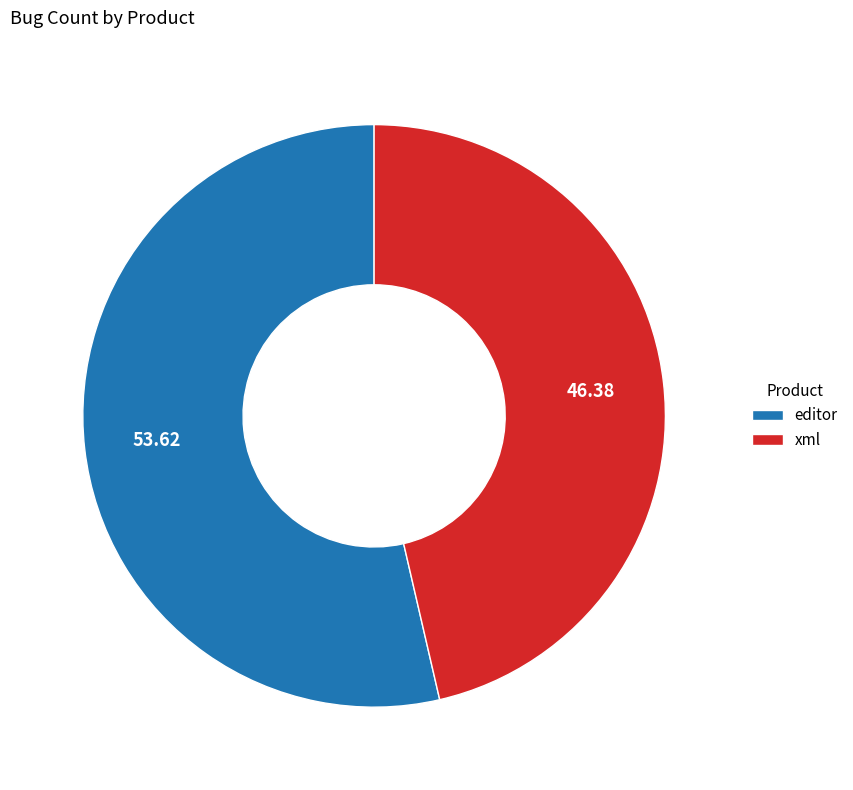

What is the majority slice?

editor